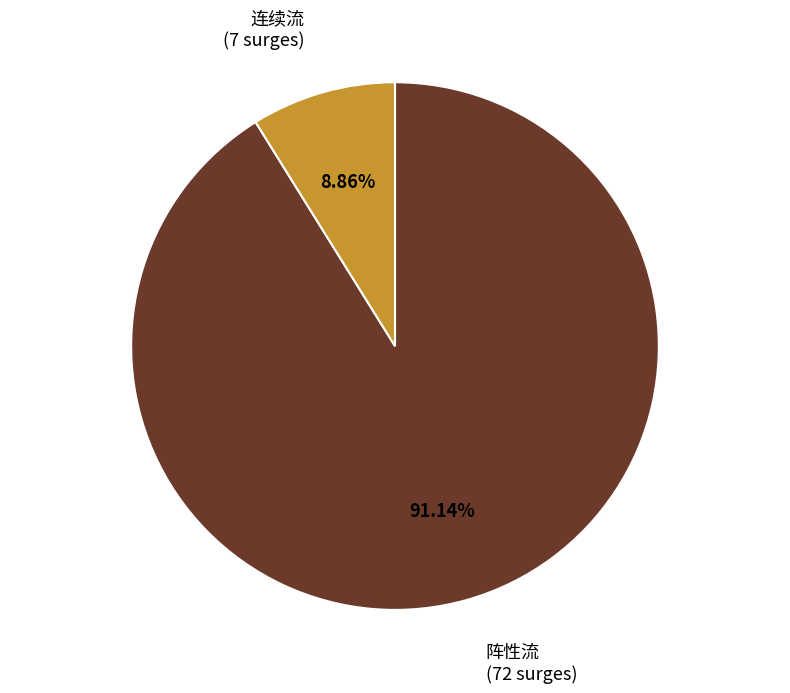

Which category has the biggest portion of the pie?

阵性流